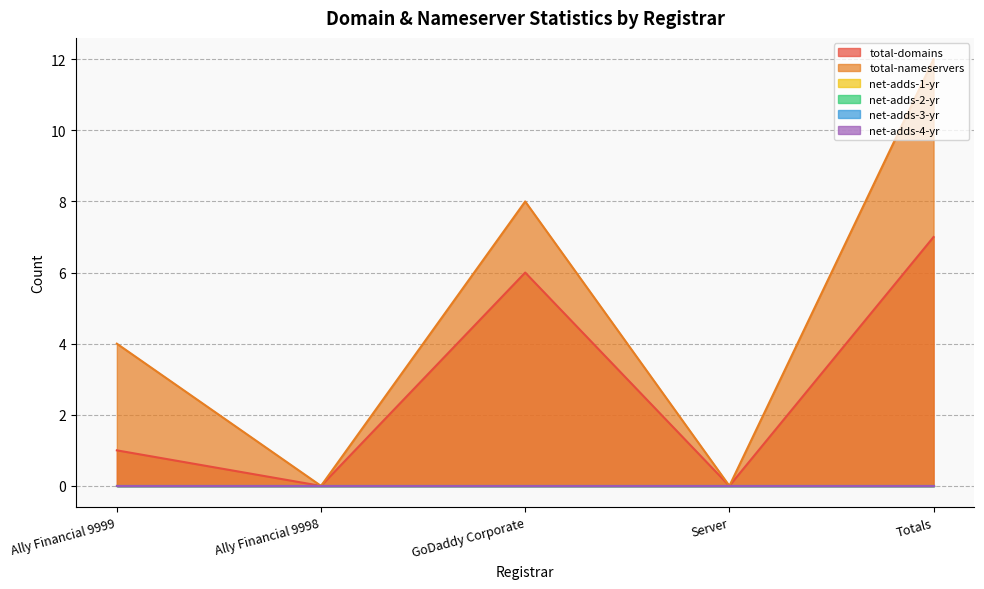

Reading left to right, extract all data points from this chart.

total-domains: Ally Financial 9999=1	Ally Financial 9998=0	GoDaddy Corporate=6	Server=0	Totals=7
total-nameservers: Ally Financial 9999=4	Ally Financial 9998=0	GoDaddy Corporate=8	Server=0	Totals=12
net-adds-1-yr: Ally Financial 9999=0	Ally Financial 9998=0	GoDaddy Corporate=0	Server=0	Totals=0
net-adds-2-yr: Ally Financial 9999=0	Ally Financial 9998=0	GoDaddy Corporate=0	Server=0	Totals=0
net-adds-3-yr: Ally Financial 9999=0	Ally Financial 9998=0	GoDaddy Corporate=0	Server=0	Totals=0
net-adds-4-yr: Ally Financial 9999=0	Ally Financial 9998=0	GoDaddy Corporate=0	Server=0	Totals=0